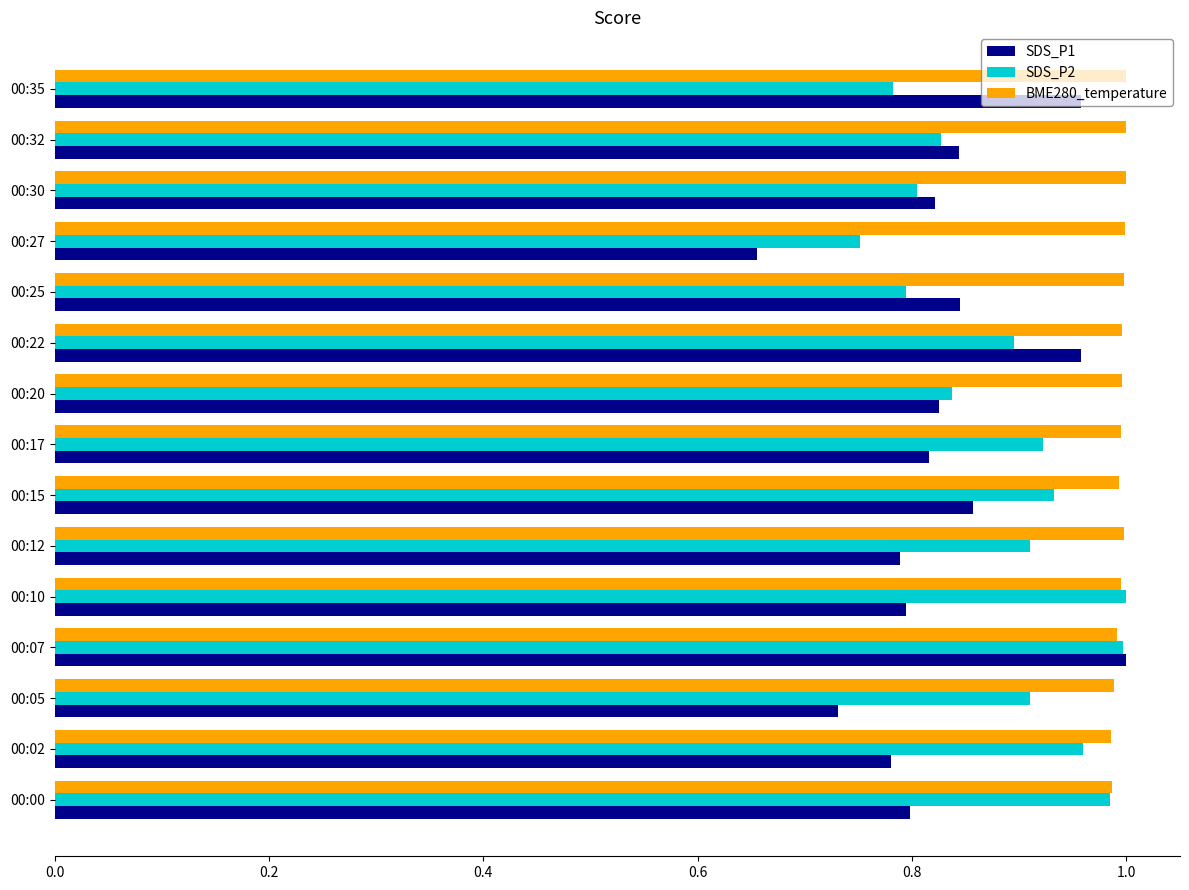

Which category has the lowest value across all series?

00:27